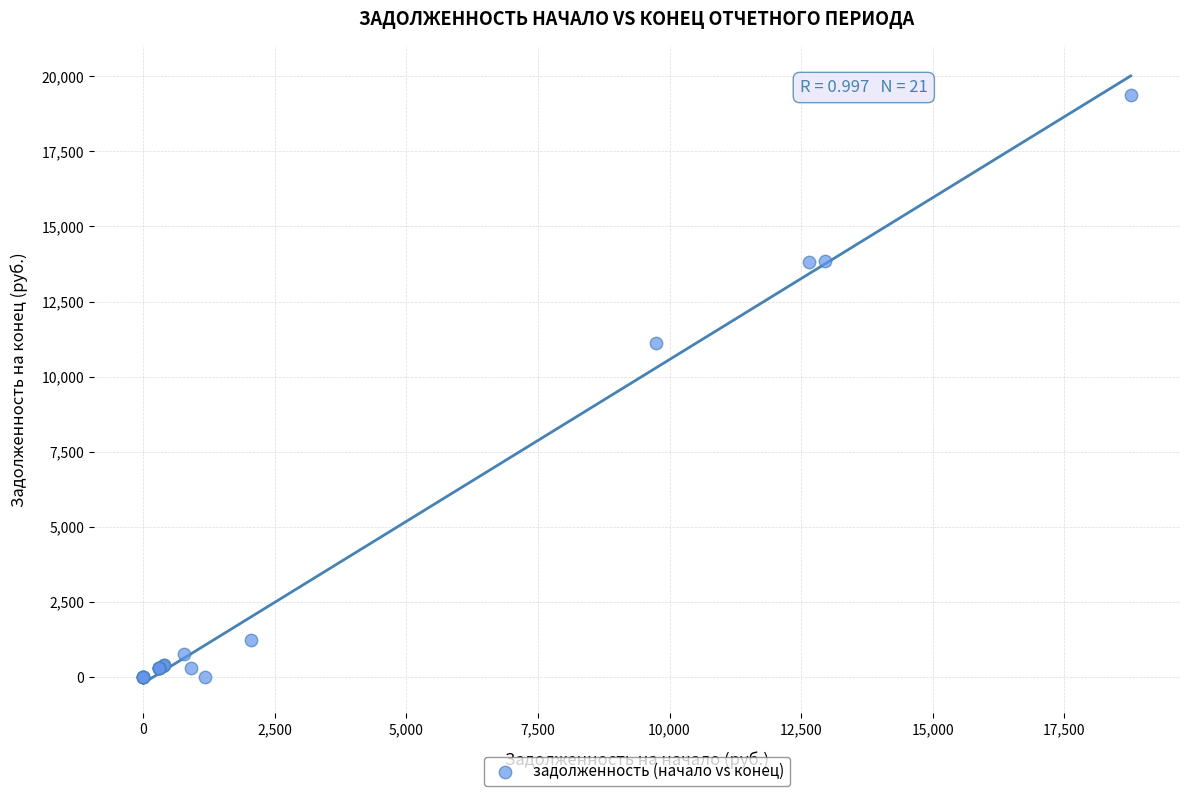

What Y value in the scatter plot is closest to 9695?

11125.1